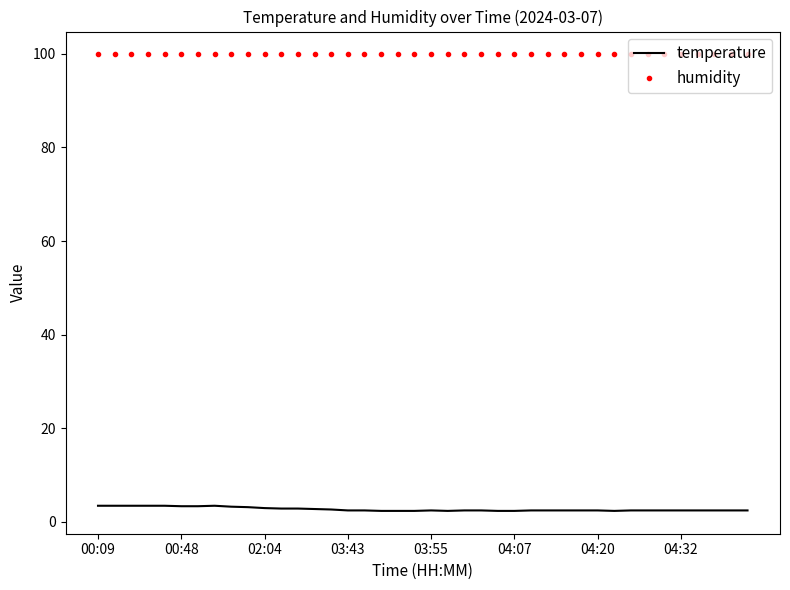

What is the maximum value for humidity?

99.9